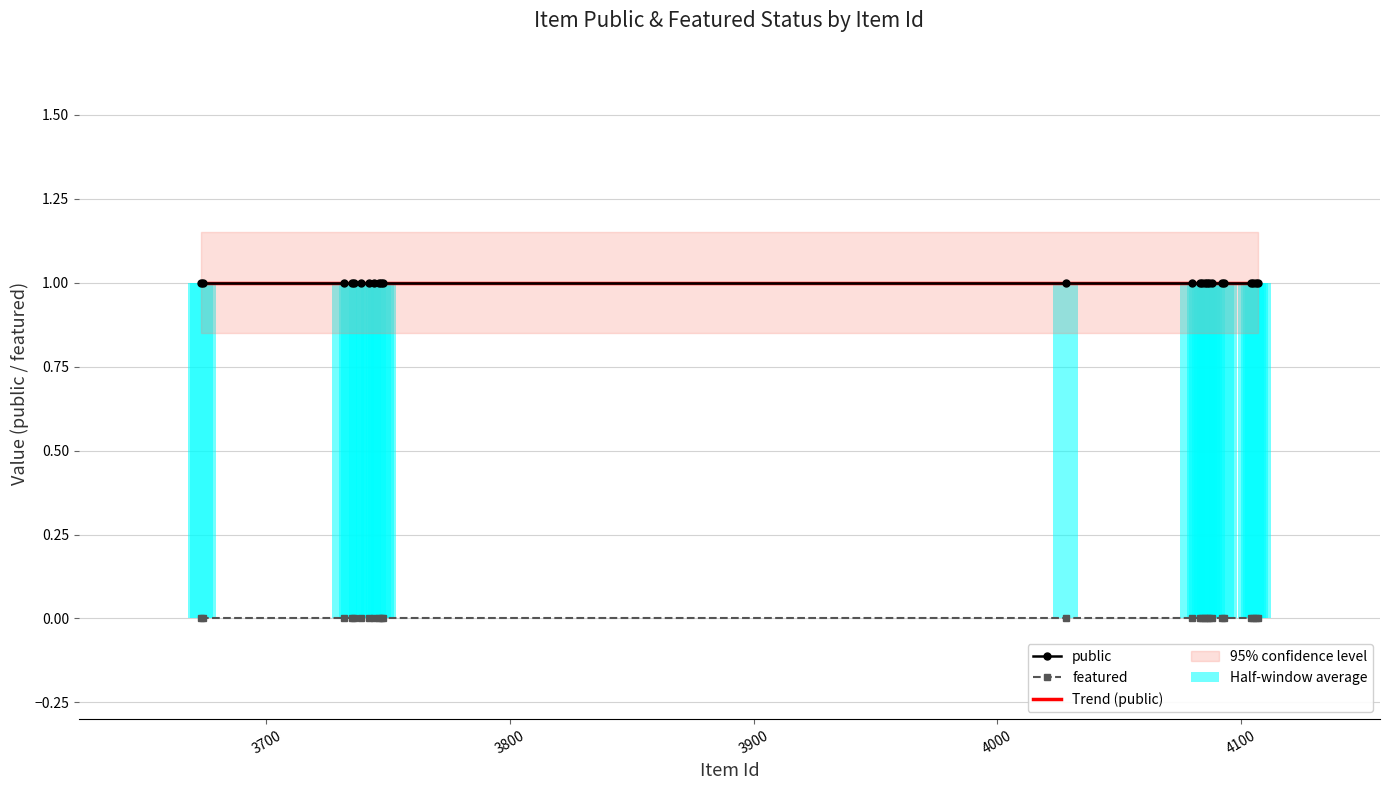

Reading left to right, transcribe all the data shown in this chart.

public: 1.0	1.0	1.0	1.0	1.0	1.0	1.0	1.0	1.0	1.0	1.0	1.0	1.0	1.0	1.0	1.0	1.0	1.0	1.0	1.0	1.0	1.0	1.0	1.0	1.0
featured: 0.0	0.0	0.0	0.0	0.0	0.0	0.0	0.0	0.0	0.0	0.0	0.0	0.0	0.0	0.0	0.0	0.0	0.0	0.0	0.0	0.0	0.0	0.0	0.0	0.0
Trend (public): 1.0	1.0	1.0	1.0	1.0	1.0	1.0	1.0	1.0	1.0	1.0	1.0	1.0	1.0	1.0	1.0	1.0	1.0	1.0	1.0	1.0	1.0	1.0	1.0	1.0
Half-window average: 1.0	1.0	1.0	1.0	1.0	1.0	1.0	1.0	1.0	1.0	1.0	1.0	1.0	1.0	1.0	1.0	1.0	1.0	1.0	1.0	1.0	1.0	1.0	1.0	1.0